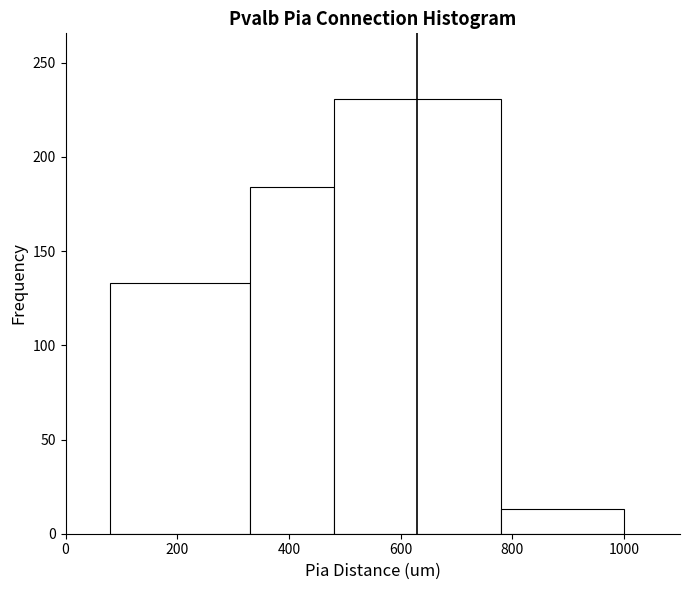

Reading left to right, transcribe this chart: for each bar, give the range it covers on the x-axis and its height. Neither the bar edges nor the heights are printed on the chart, so give them approximately, as read against the axes.

80 to 330: 135
330 to 480: 185
480 to 780: 230
780 to 1000: 15